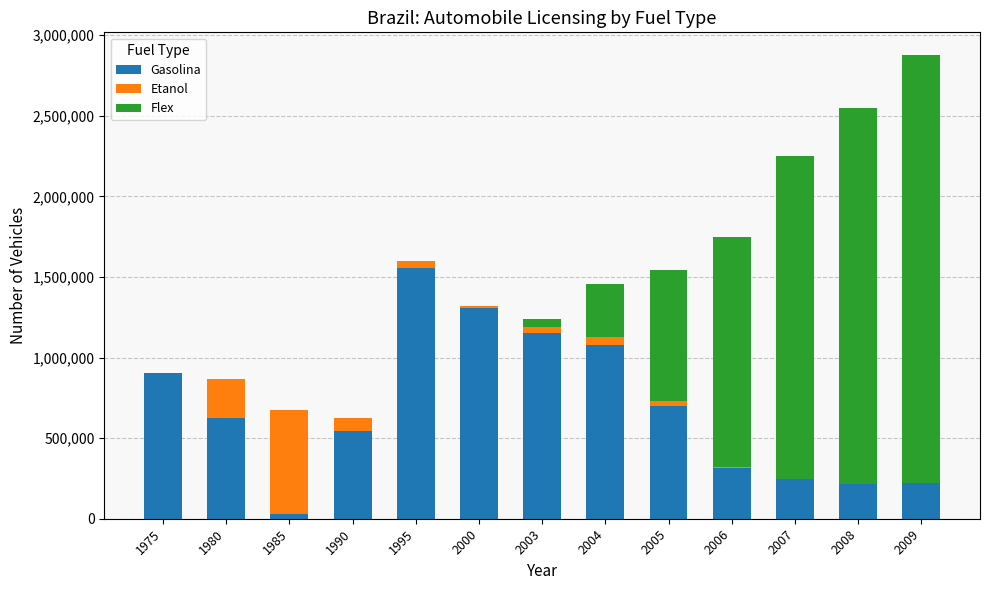

At which category is the sum across all series the highest?

2009